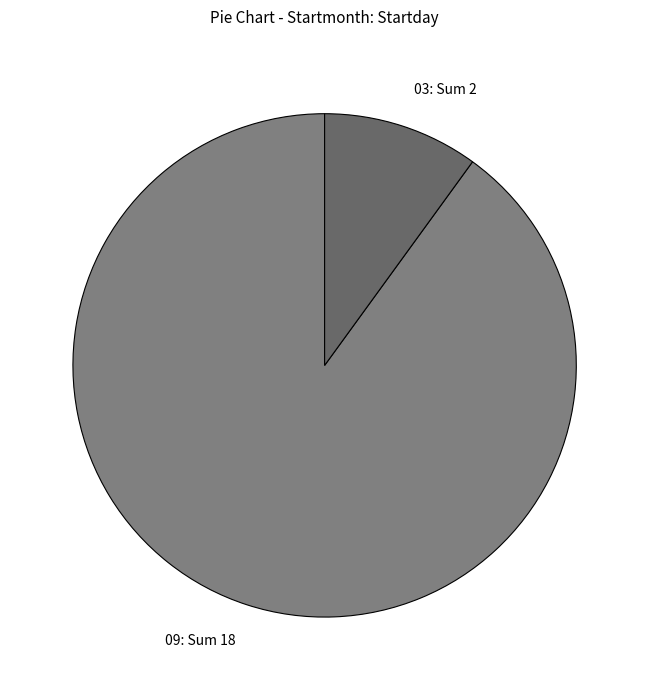

Rank the categories by value from highest to lowest.

09: Sum 18, 03: Sum 2